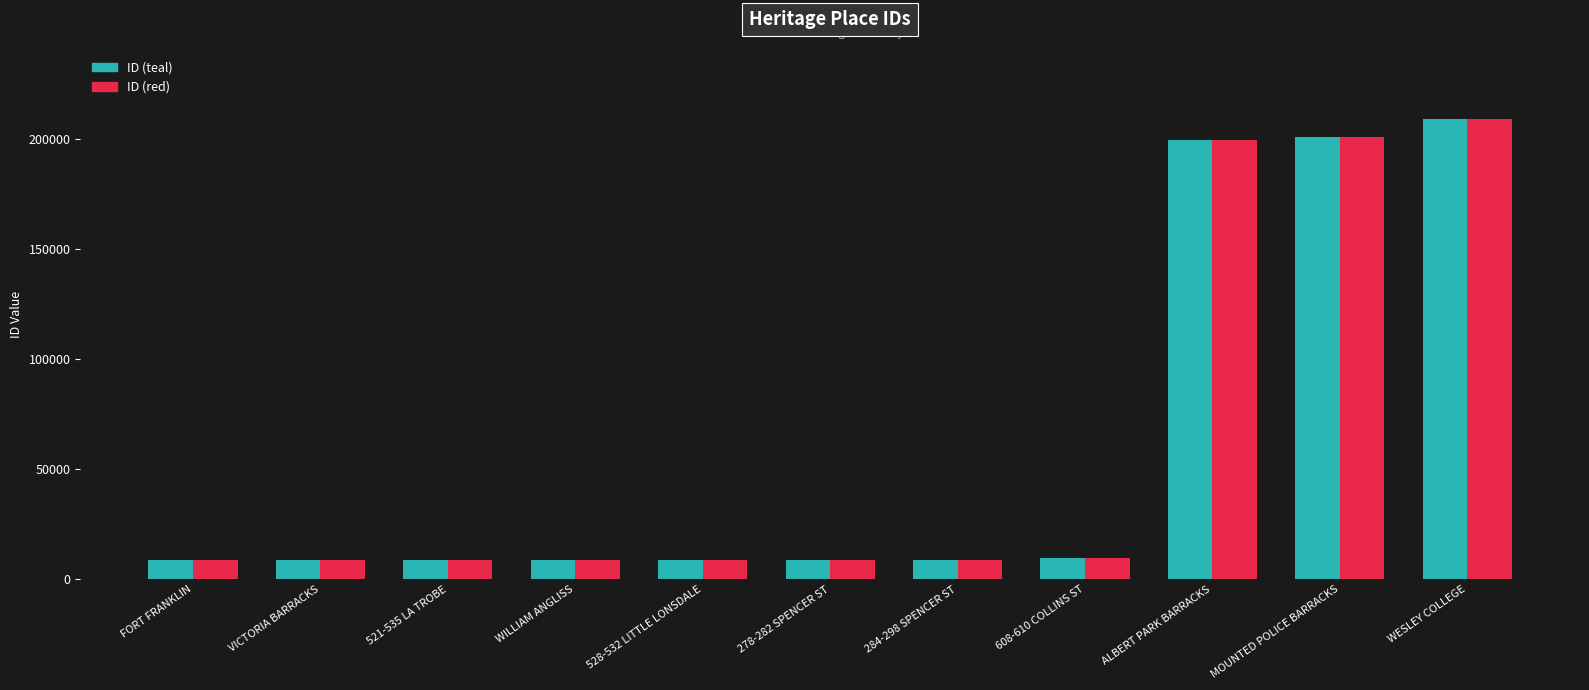

How many groups of bars are there?

11